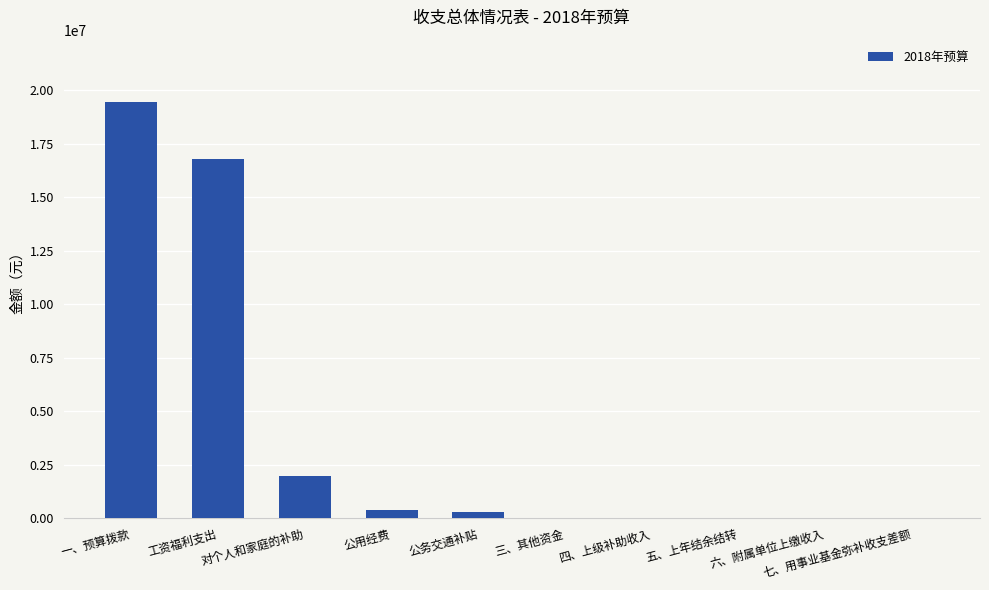

What is the change in value from 一、预算拨款 to 对个人和家庭的补助?

-17485428